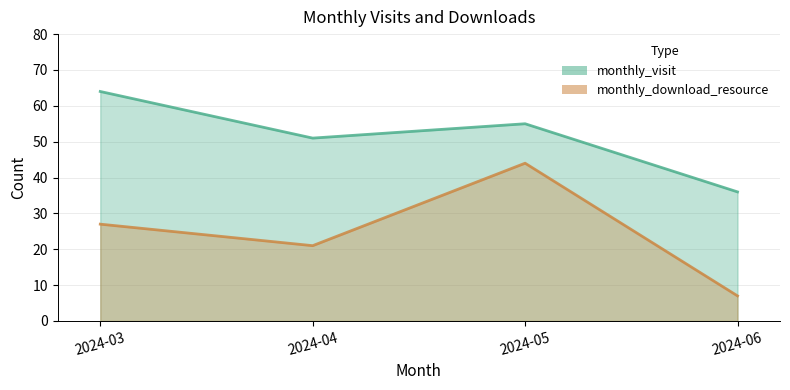

What is the value of the monthly_visit point at the 1st from the left?

64